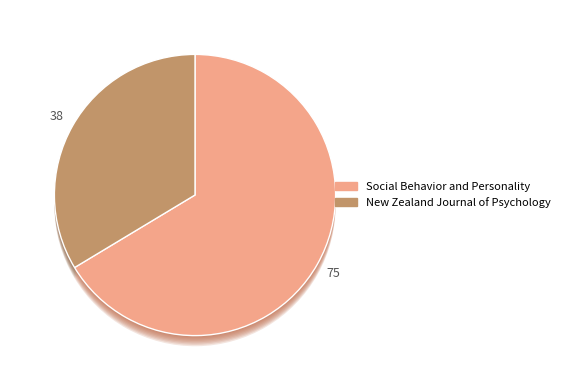

Which slice represents more than half of the pie?

Social Behavior and Personality